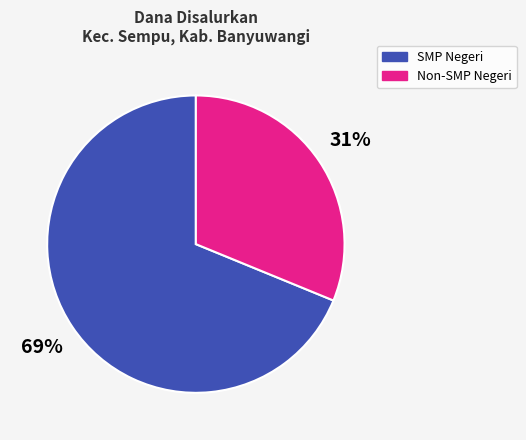

Combined, do SMP Negeri and Non-SMP Negeri account for over 50%?

Yes